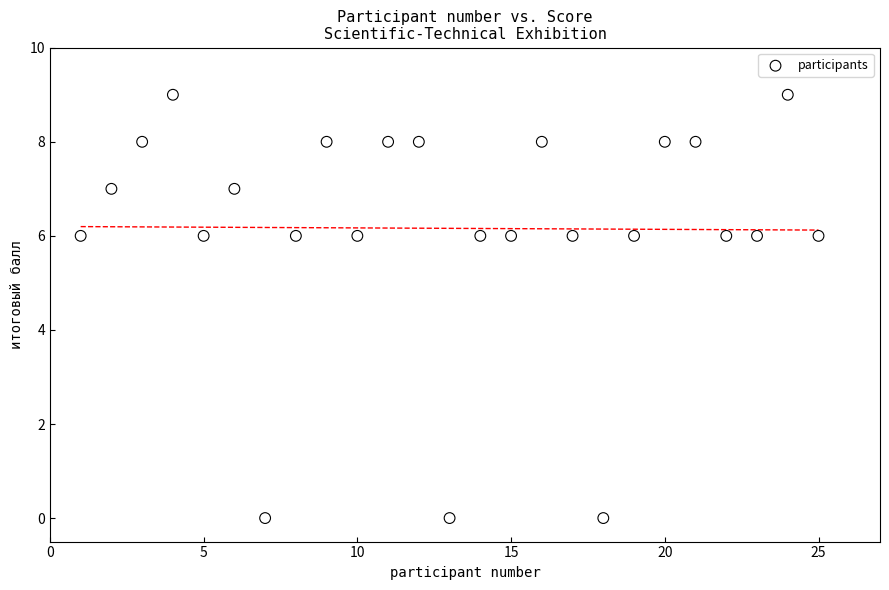

What is the range of Y values (max minus min)?

9